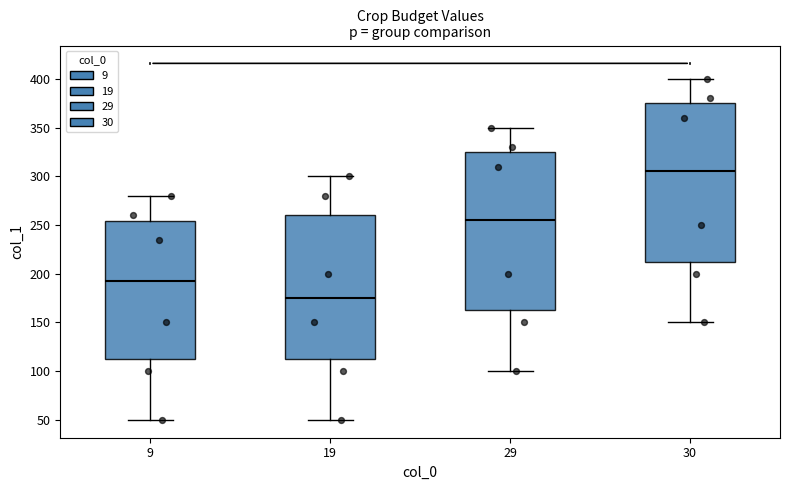

Reading left to right, transcribe this box plot: for each box, give where its median line is, the range the box spans, and where its two whiskers end, as read against the y-axis. The values are not printed on the chart, so give them approximately, as read against the axis.

9: median 195, box 115 to 255, whiskers 50 to 280
19: median 175, box 115 to 260, whiskers 50 to 300
29: median 255, box 165 to 325, whiskers 100 to 350
30: median 305, box 215 to 375, whiskers 150 to 400